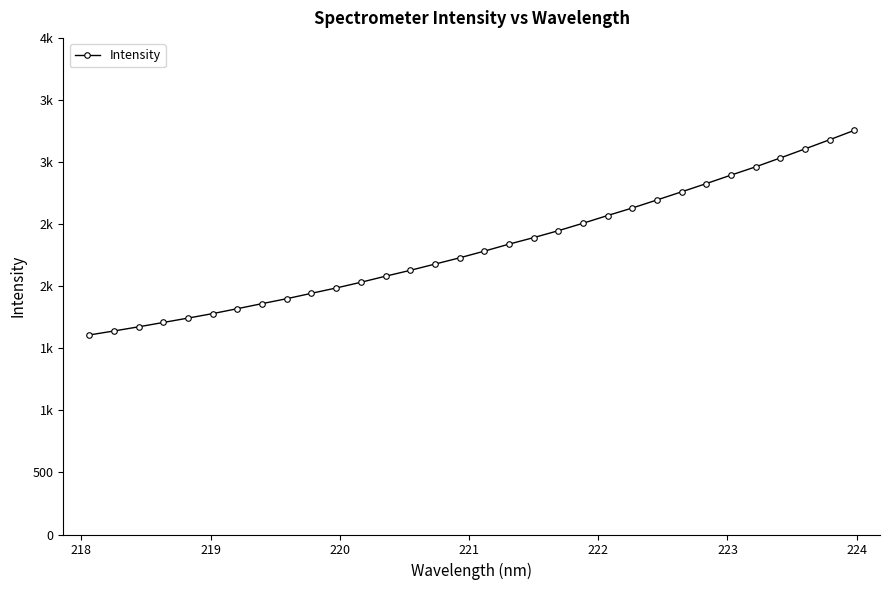

What is the difference between the maximum and minimum values?

1647.8